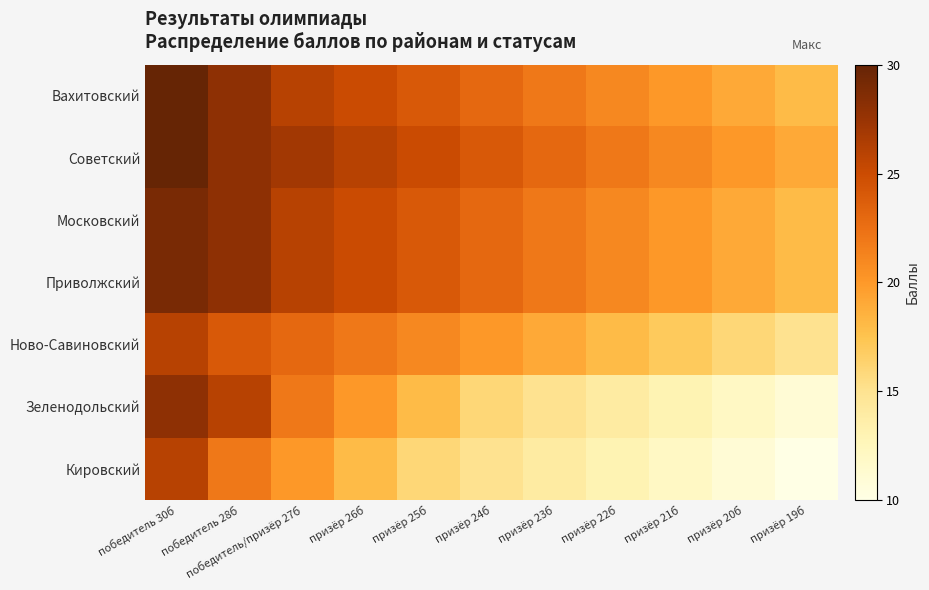

What is the smallest value displayed?

10